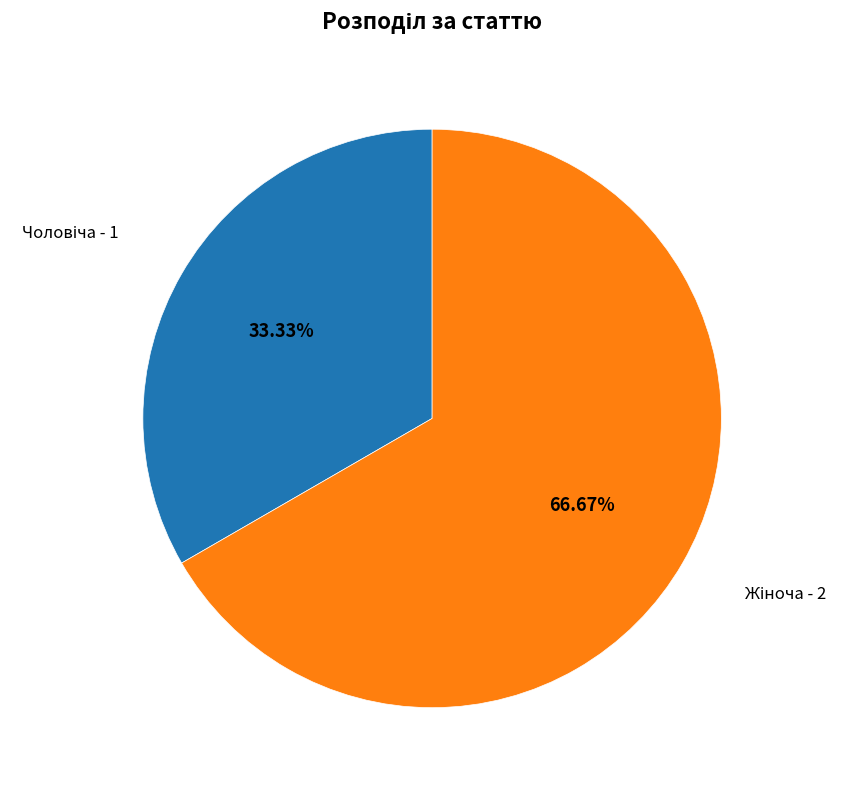

Is there any slice that represents more than half of the pie?

Yes